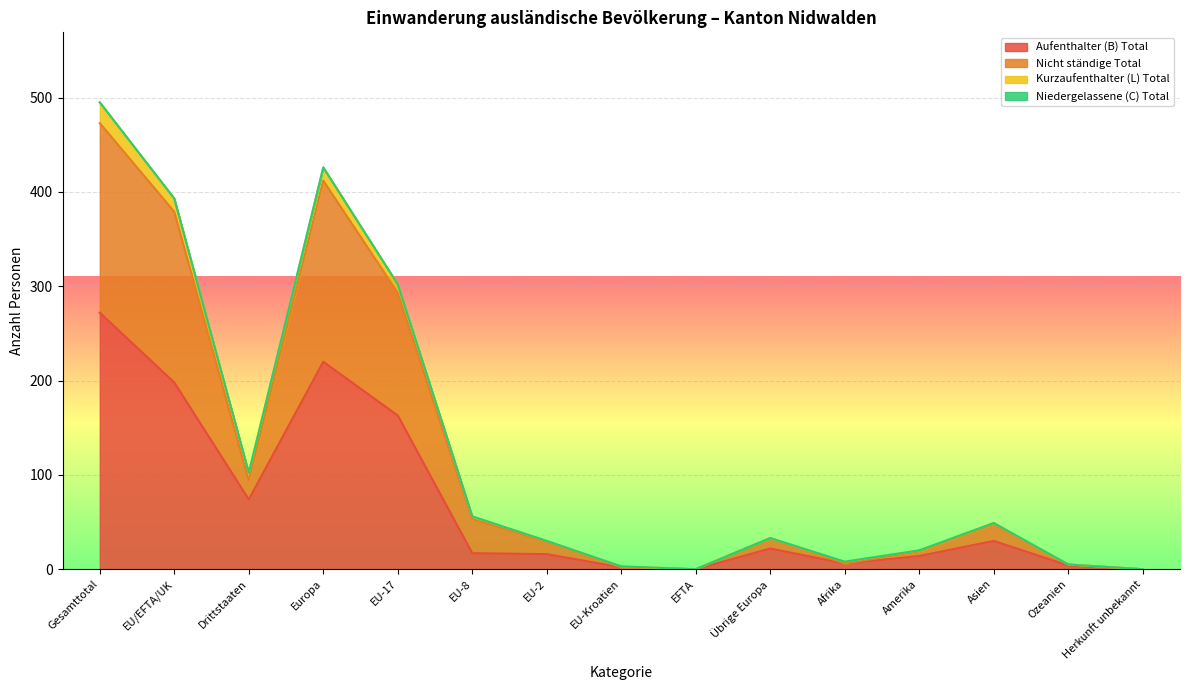

What is the label of the 9th point from the right?

EU-2